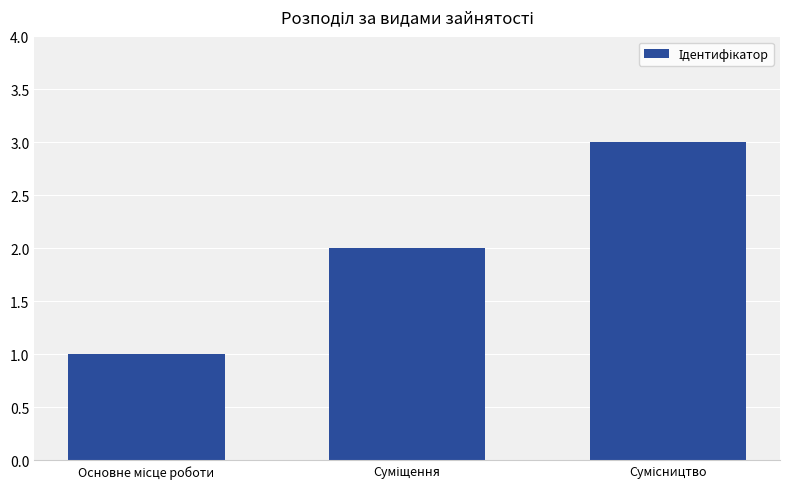

What is the maximum value shown in the chart?

3